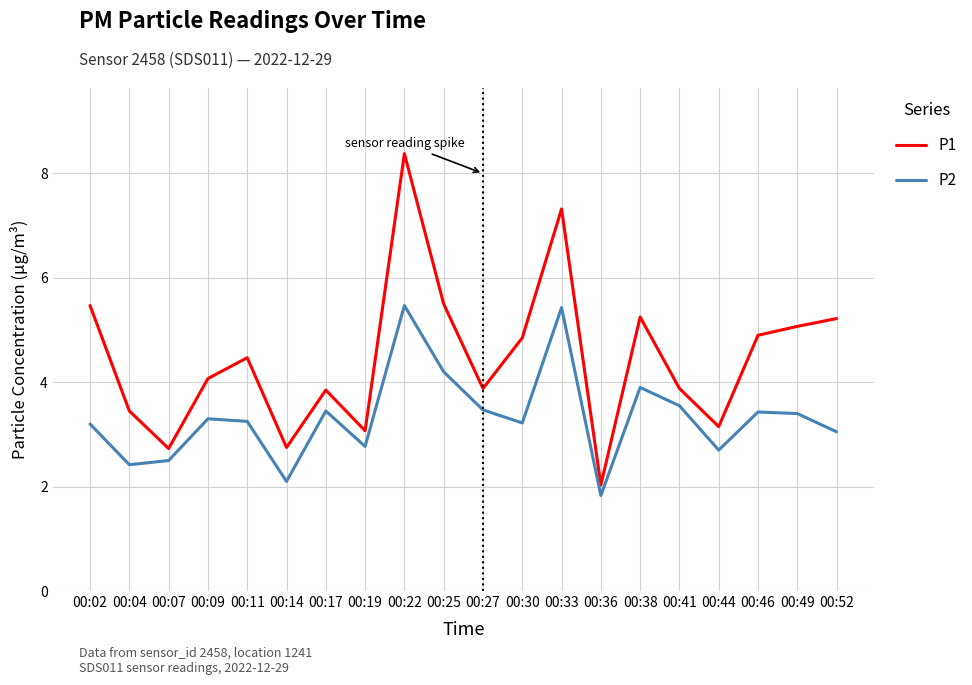

The value of P2 at 00:30 is 3.2. True or false?

True